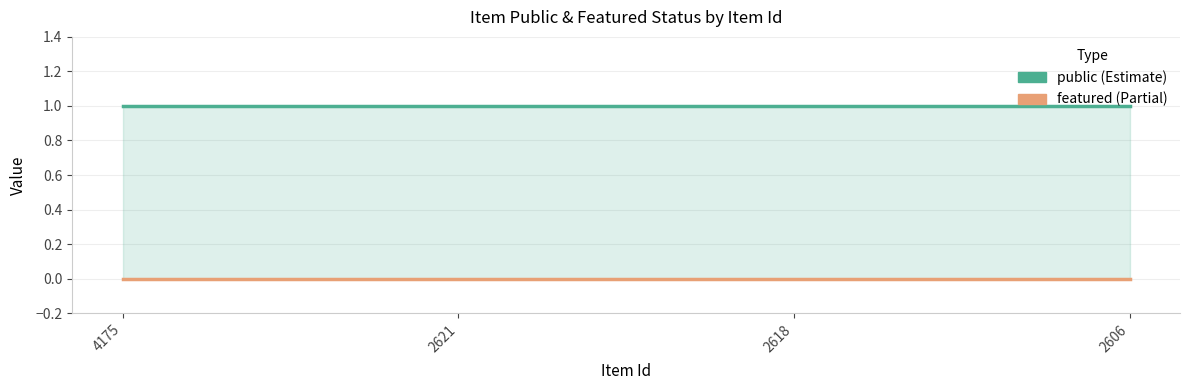

What is the maximum value for public?

1